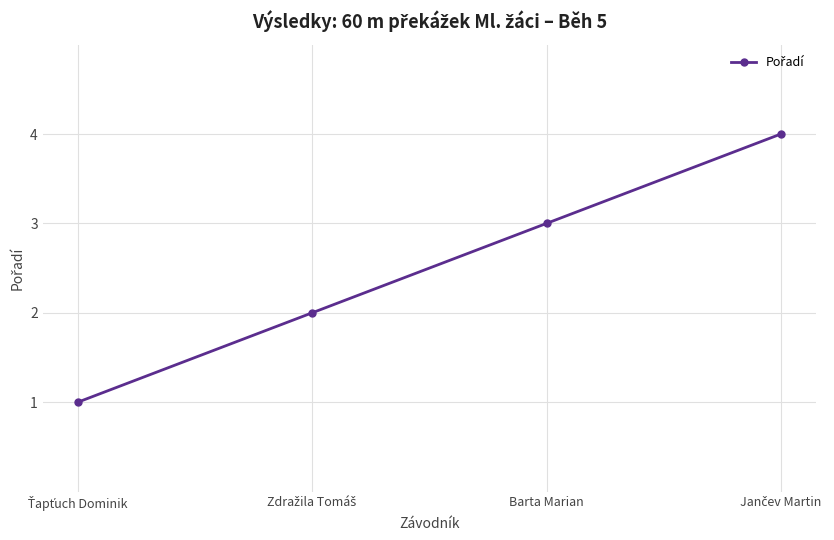

The value at Barta Marian is 2. True or false?

False